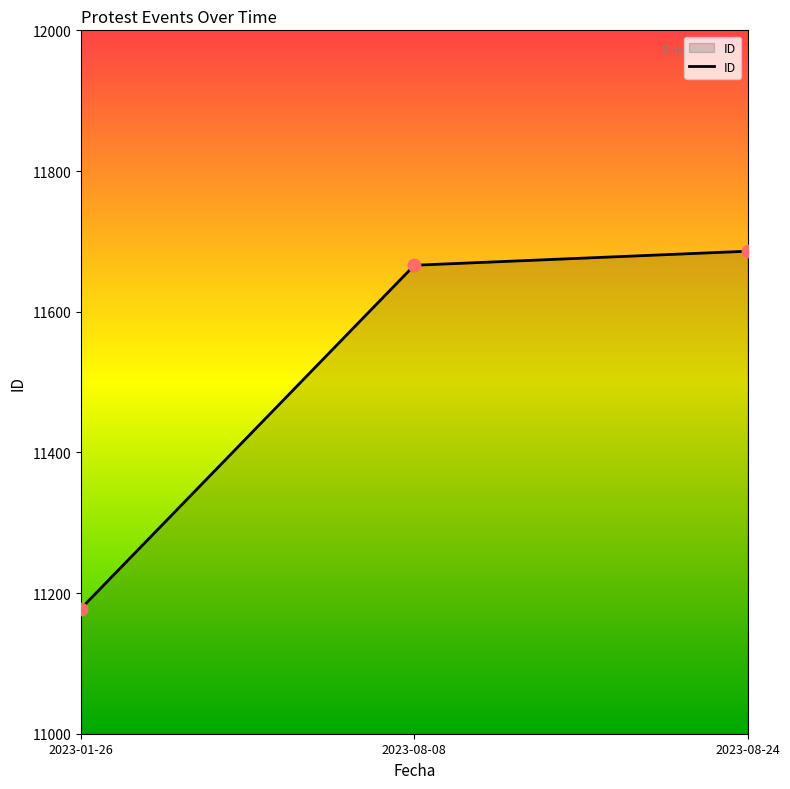

What is the change in value from 2023-01-26 to 2023-08-24?

+508